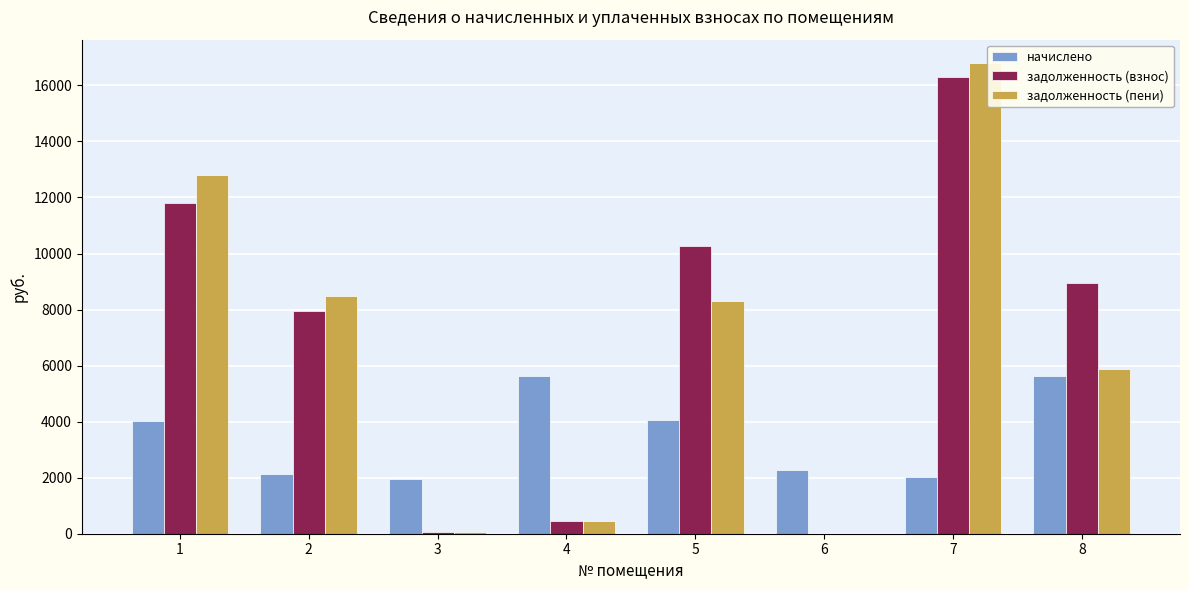

What is the sum of all задолженность (взнос) values?

55797.2